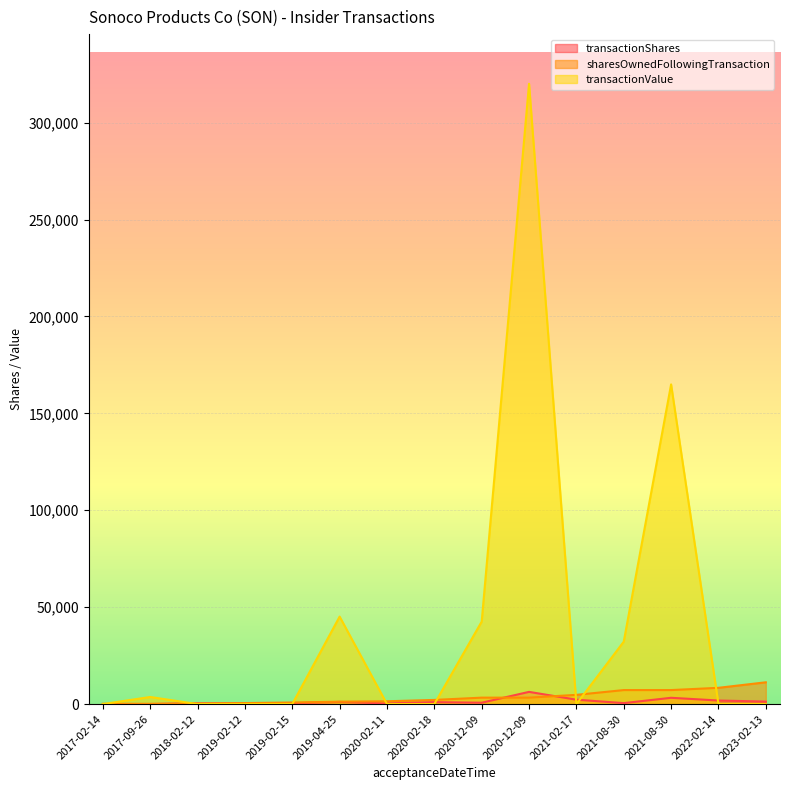

Reading right to left, transcribe all the data shown in this chart.

transactionShares: 49	75	370	371	431	1117	331	1005	701	6297	2268	493	3245	1841	1288
sharesOwnedFollowingTransaction: 124	49	282	519	814	1243	1452	2141	3322	3322	4756	7227	7227	8392	11243
transactionValue: 0	3658	0	0	0	45138	0	0	42542	320077	0	32203	164943	0	0